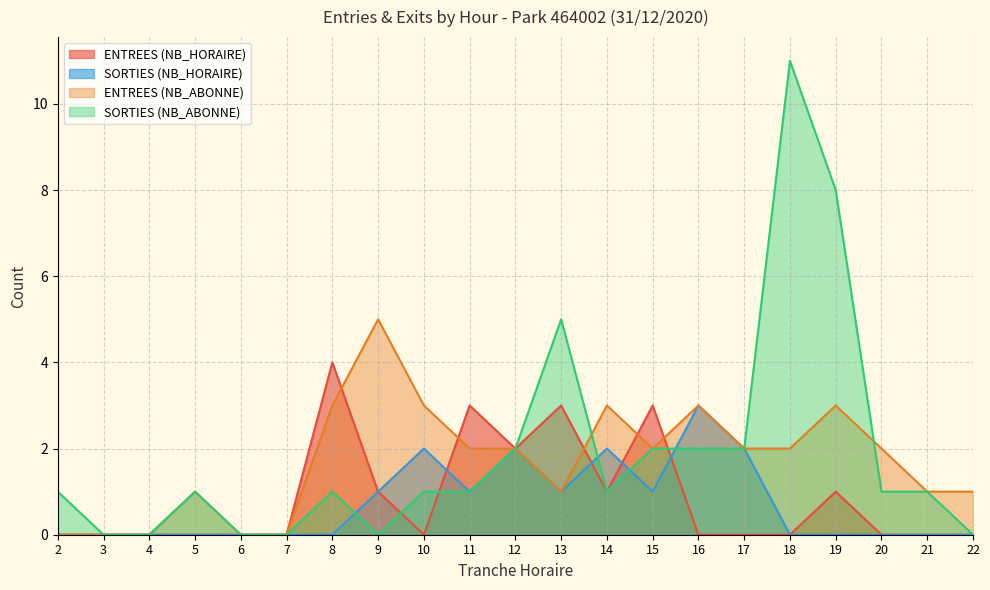

What is the difference between the maximum and second lowest values in the SORTIES (NB_ABONNE) series?

11